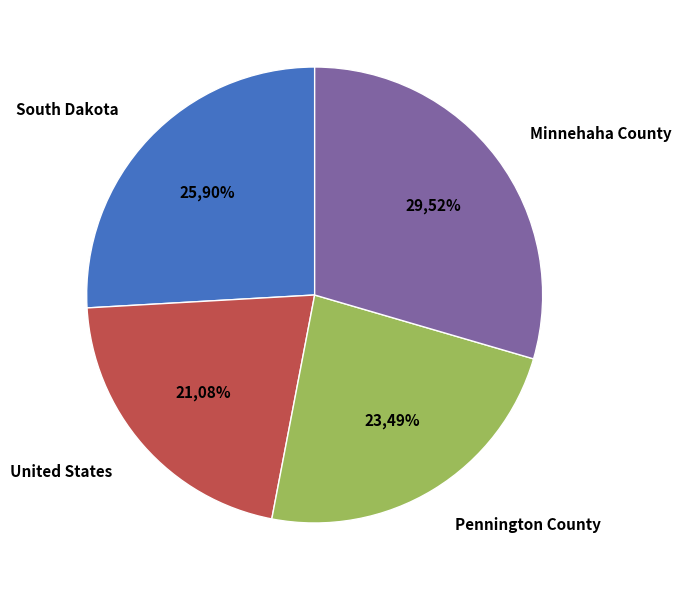

What portion of the pie excludes South Dakota?

74.1%